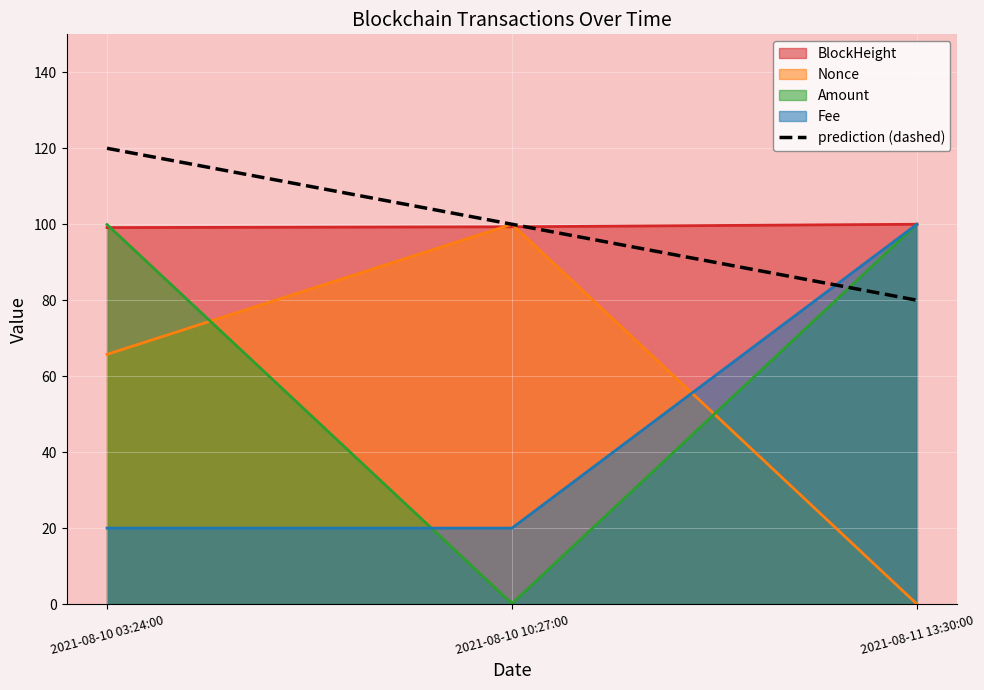

What is the approximate value at 2021-08-10 10:27:00, to the nearest 5?

100